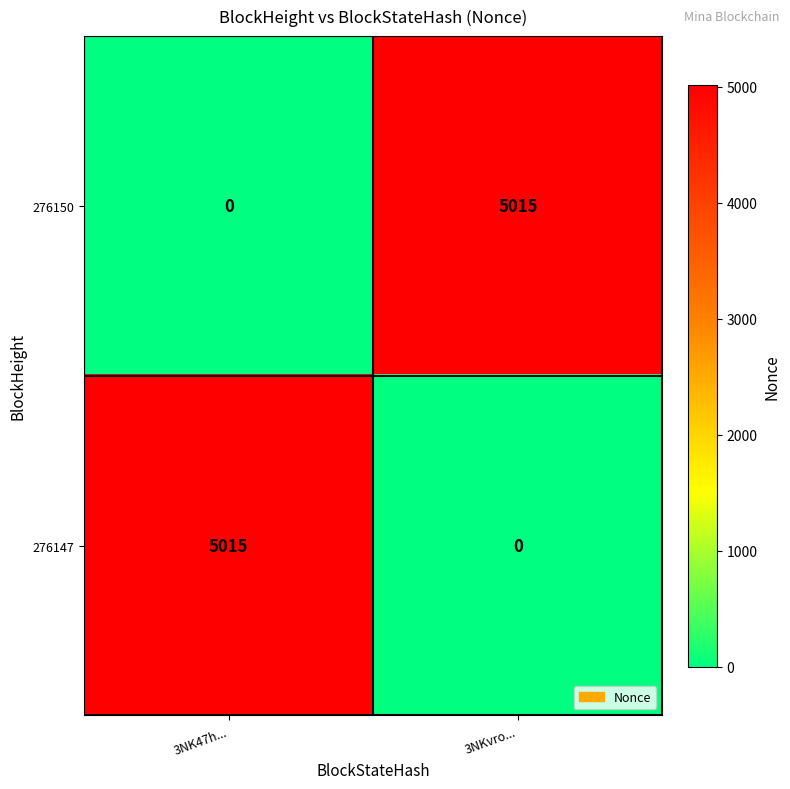

What is the difference between the 276147 values at 3NK47h... and 3NKvro...?

5015